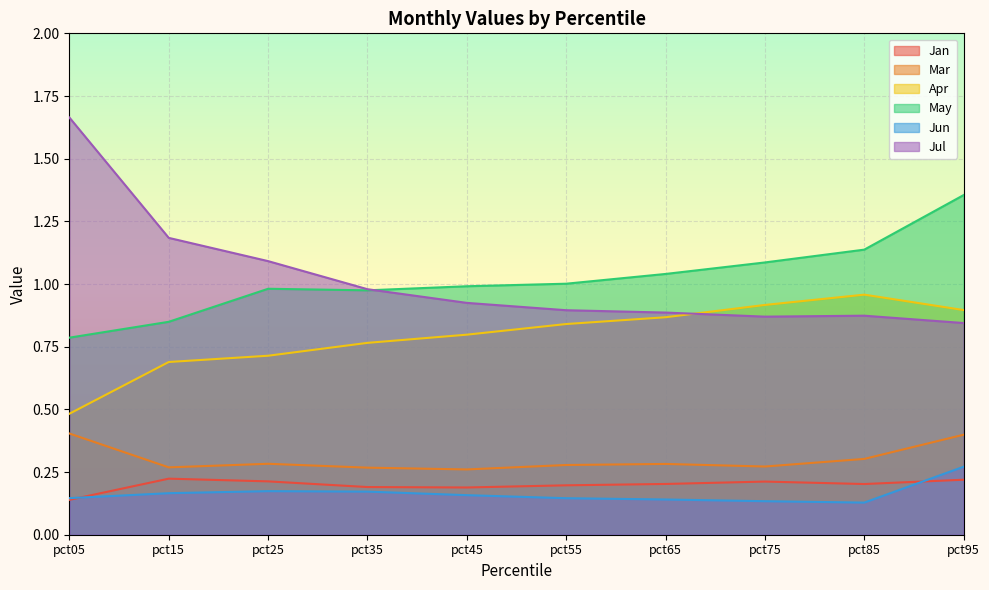

Reading left to right, what are all the values shown in this chart?

Jan: pct05=0.1	pct15=0.2	pct25=0.2	pct35=0.2	pct45=0.2	pct55=0.2	pct65=0.2	pct75=0.2	pct85=0.2	pct95=0.2
Mar: pct05=0.4	pct15=0.3	pct25=0.3	pct35=0.3	pct45=0.3	pct55=0.3	pct65=0.3	pct75=0.3	pct85=0.3	pct95=0.4
Apr: pct05=0.5	pct15=0.7	pct25=0.7	pct35=0.8	pct45=0.8	pct55=0.8	pct65=0.9	pct75=0.9	pct85=1.0	pct95=0.9
May: pct05=0.8	pct15=0.8	pct25=1.0	pct35=1.0	pct45=1.0	pct55=1.0	pct65=1.0	pct75=1.1	pct85=1.1	pct95=1.4
Jun: pct05=0.1	pct15=0.2	pct25=0.2	pct35=0.2	pct45=0.2	pct55=0.1	pct65=0.1	pct75=0.1	pct85=0.1	pct95=0.3
Jul: pct05=1.7	pct15=1.2	pct25=1.1	pct35=1.0	pct45=0.9	pct55=0.9	pct65=0.9	pct75=0.9	pct85=0.9	pct95=0.8